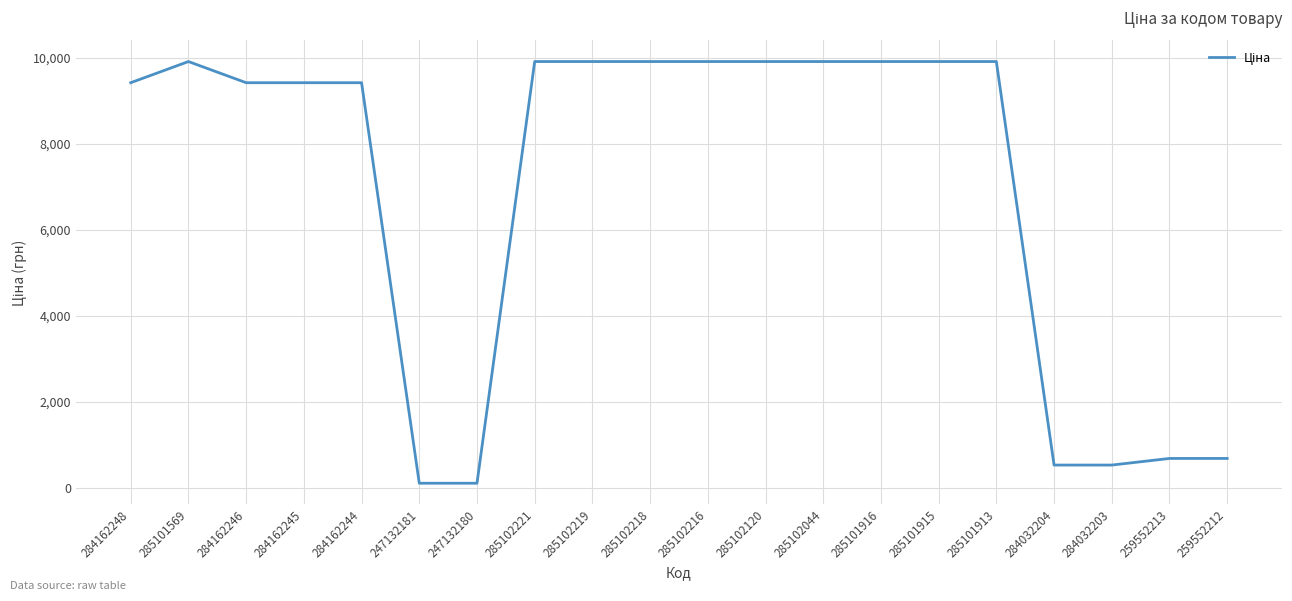

What is the difference between the values at 284162245 and 285101915?

491.6